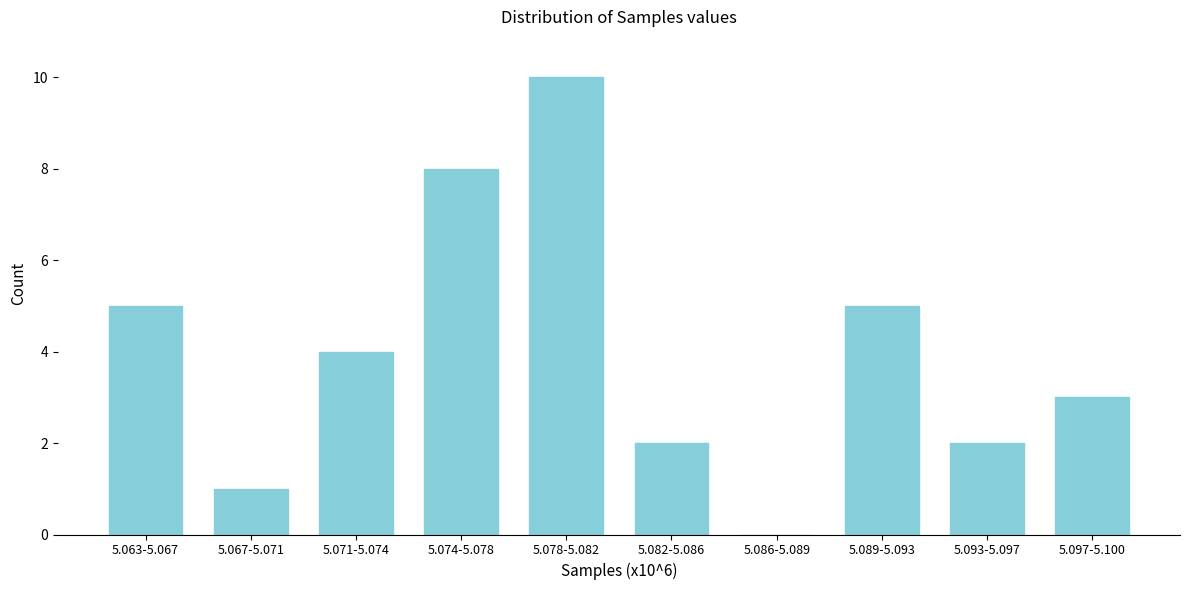

Reading left to right, what are all the values shown in this chart?

5.063-5.067=5	5.067-5.071=1	5.071-5.074=4	5.074-5.078=8	5.078-5.082=10	5.082-5.086=2	5.086-5.089=0	5.089-5.093=5	5.093-5.097=2	5.097-5.100=3